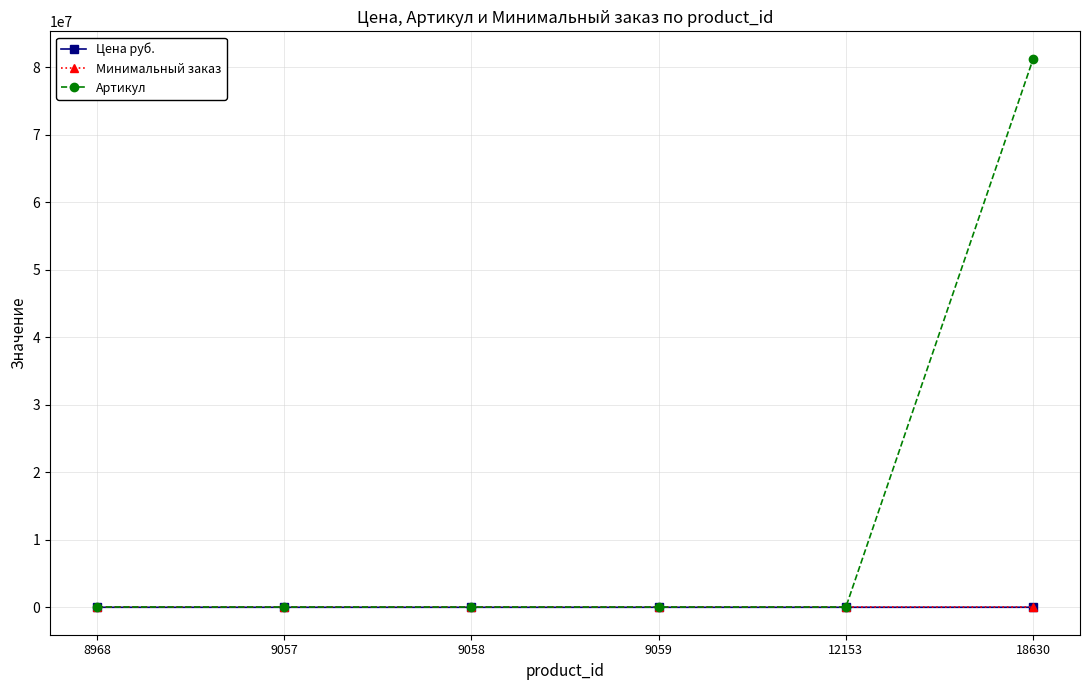

Which series has the largest range (max minus min)?

Артикул